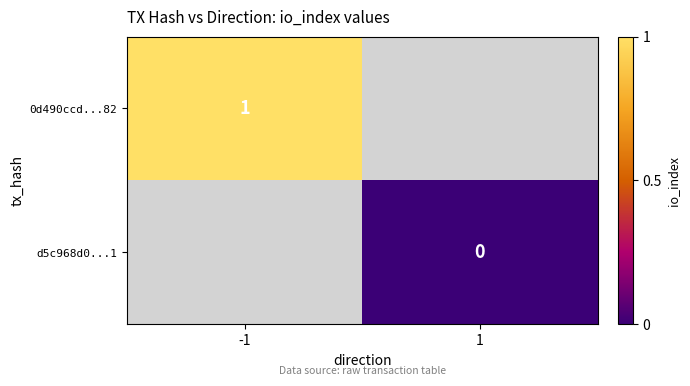

The 0d490ccd...82 series shows 1 at -1. True or false?

True